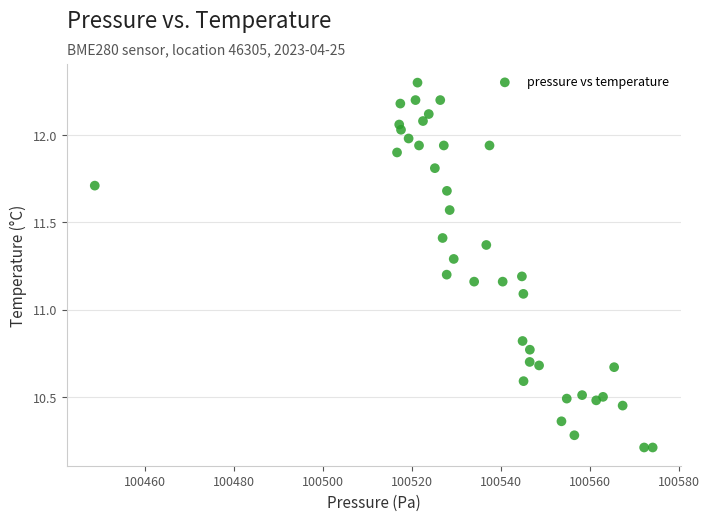

What is the range of X values (max minus min)?

125.4